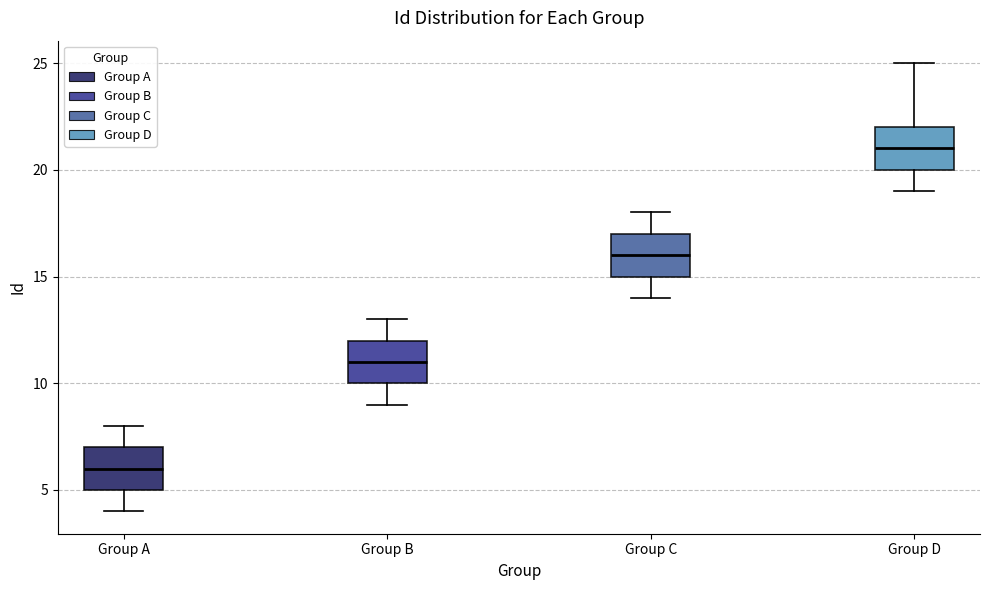

Where is the lower edge of the box for Group C on the y-axis? The values are not printed on the chart, so give them approximately, as read against the axis.

15